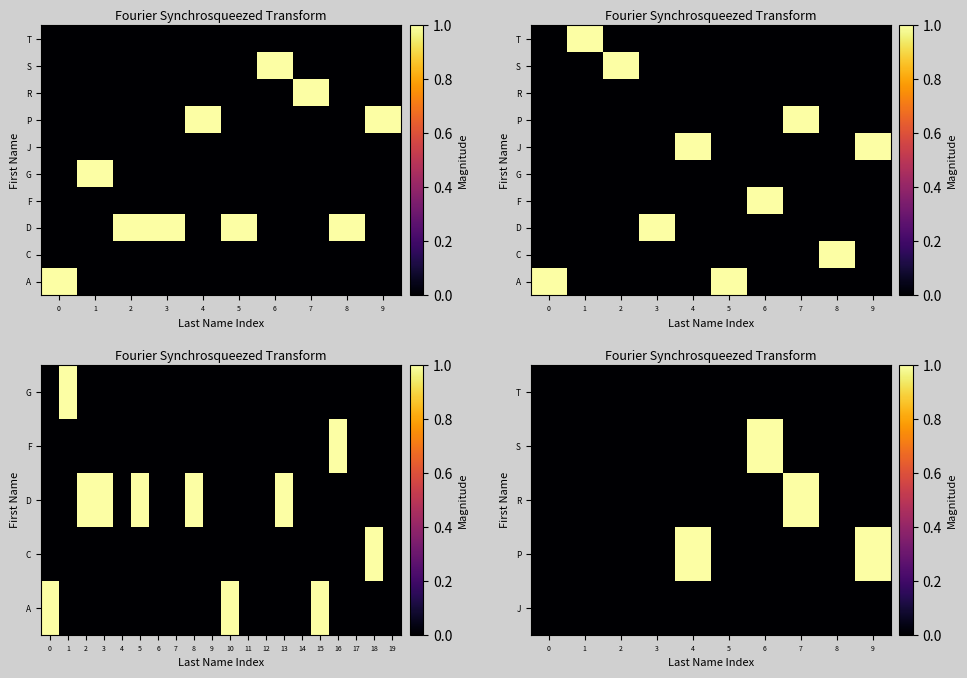

What is the greatest value displayed?

1